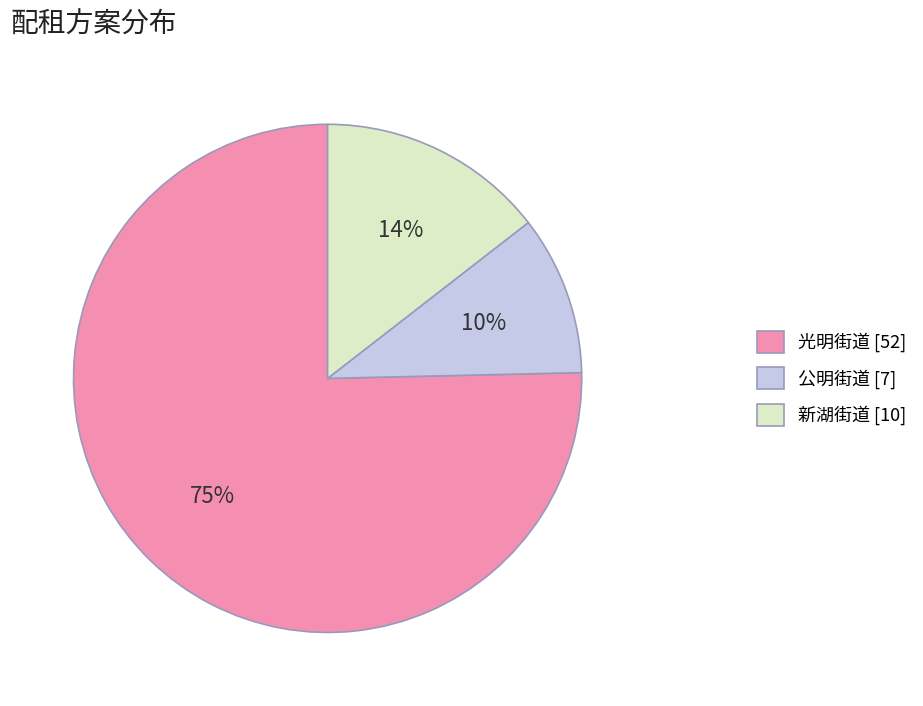

True or false: 公明街道 accounts for 16% of the total.

False